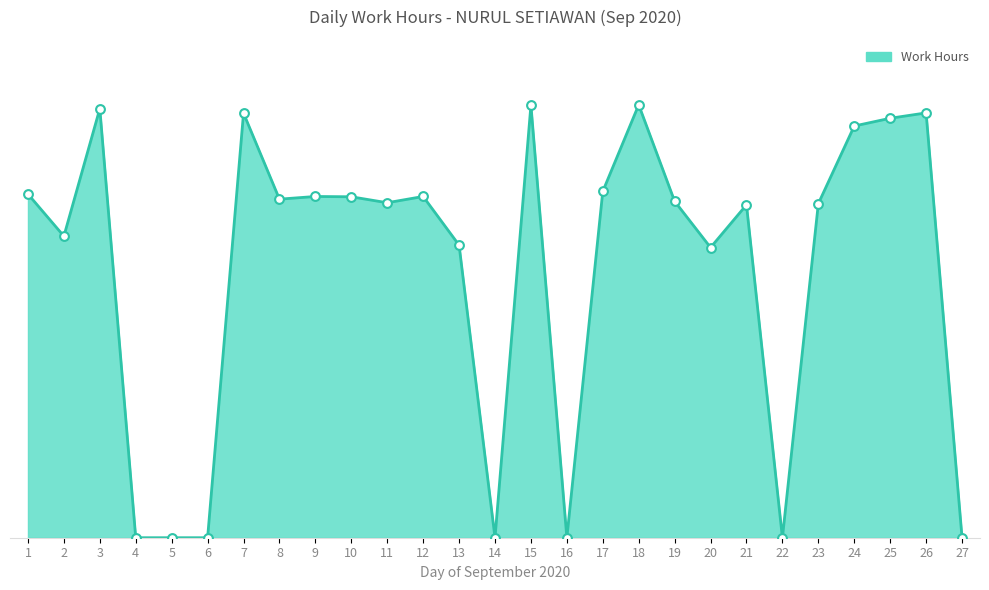

Is this an area chart (filled region under the line)?

Yes